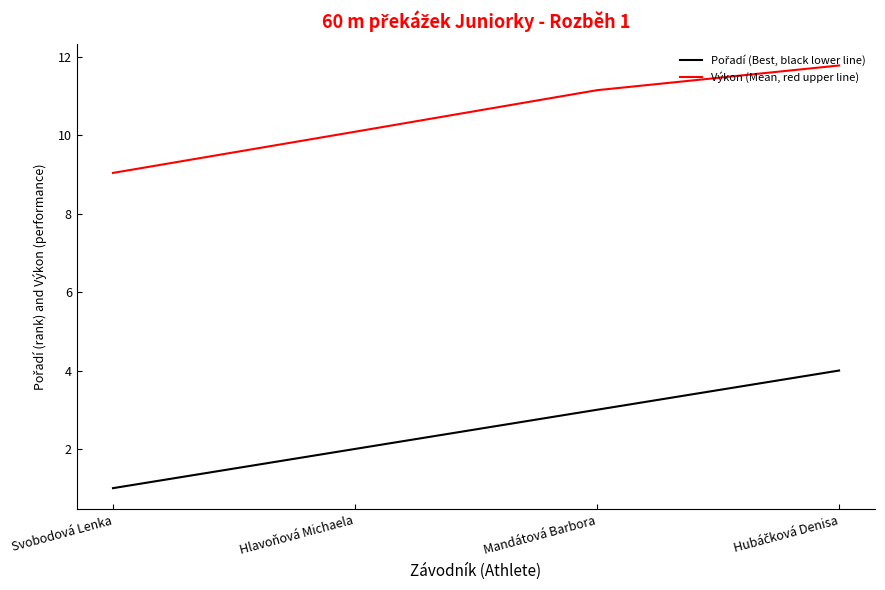

The Výkon (Mean, red upper line) series shows 11.2 at Mandátová Barbora. True or false?

True